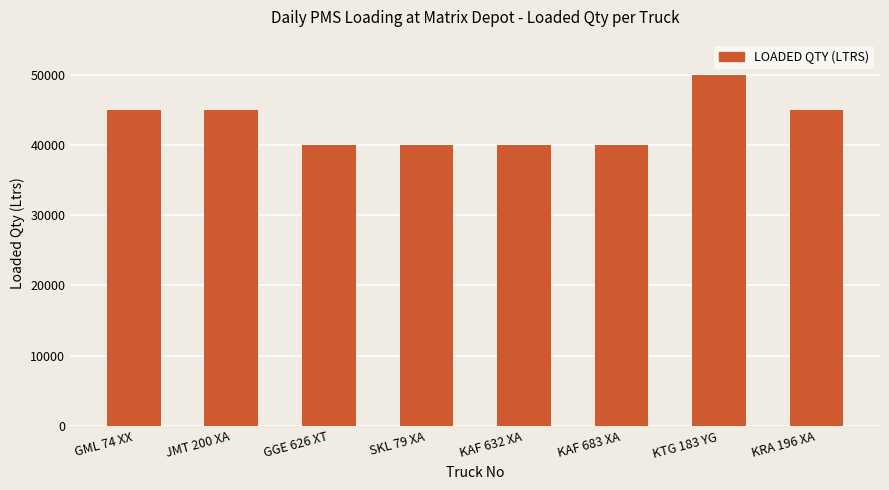

Reading left to right, transcribe all the data shown in this chart.

GML 74 XX=45000	JMT 200 XA=45000	GGE 626 XT=40000	SKL 79 XA=40000	KAF 632 XA=40000	KAF 683 XA=40000	KTG 183 YG=50000	KRA 196 XA=45000